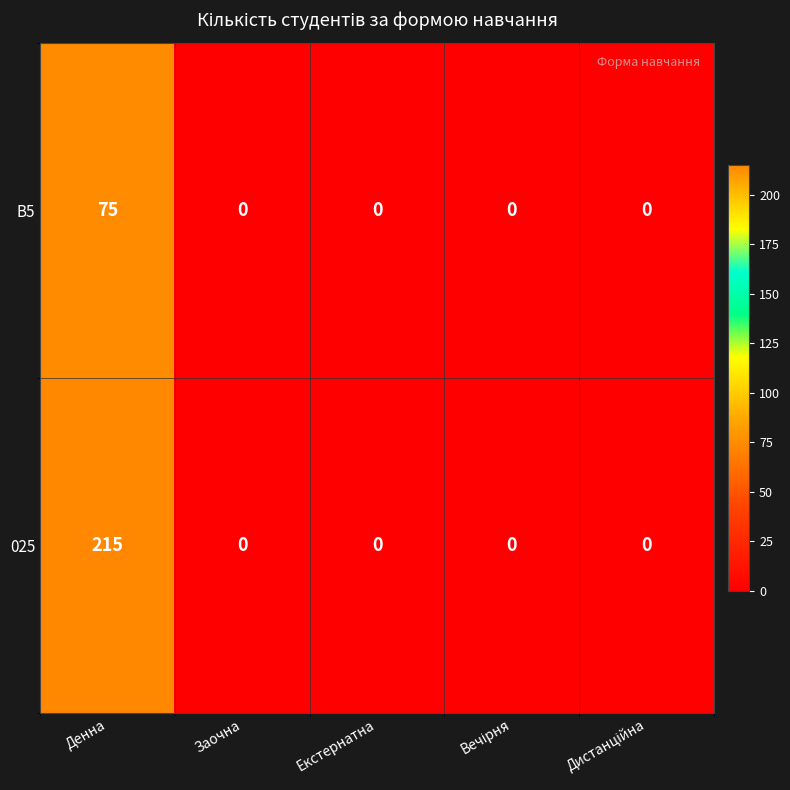

What is the sum of all 025 values?

215